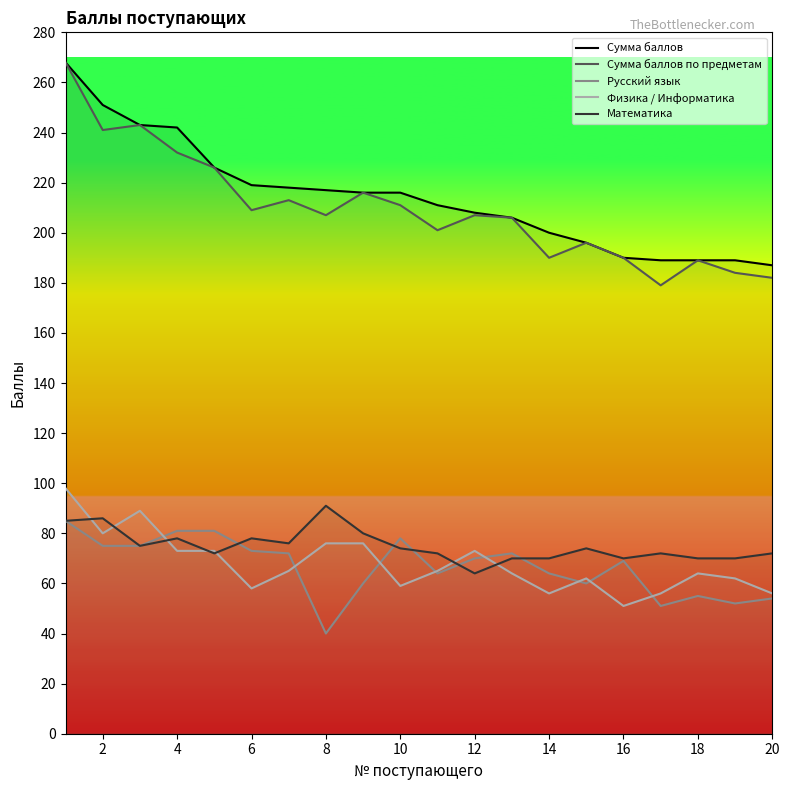

True or false: Сумма баллов has more than 1 interior local peaks.

False